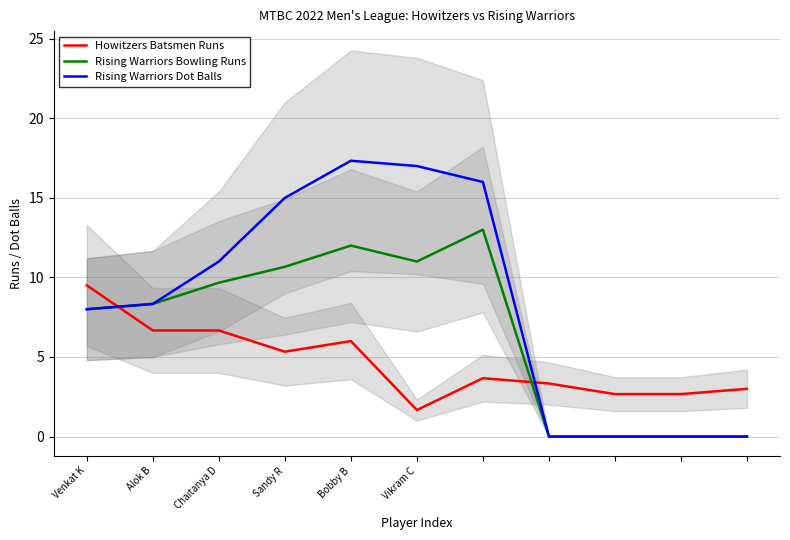

What is the label of the 11th point from the right?

Venkat K